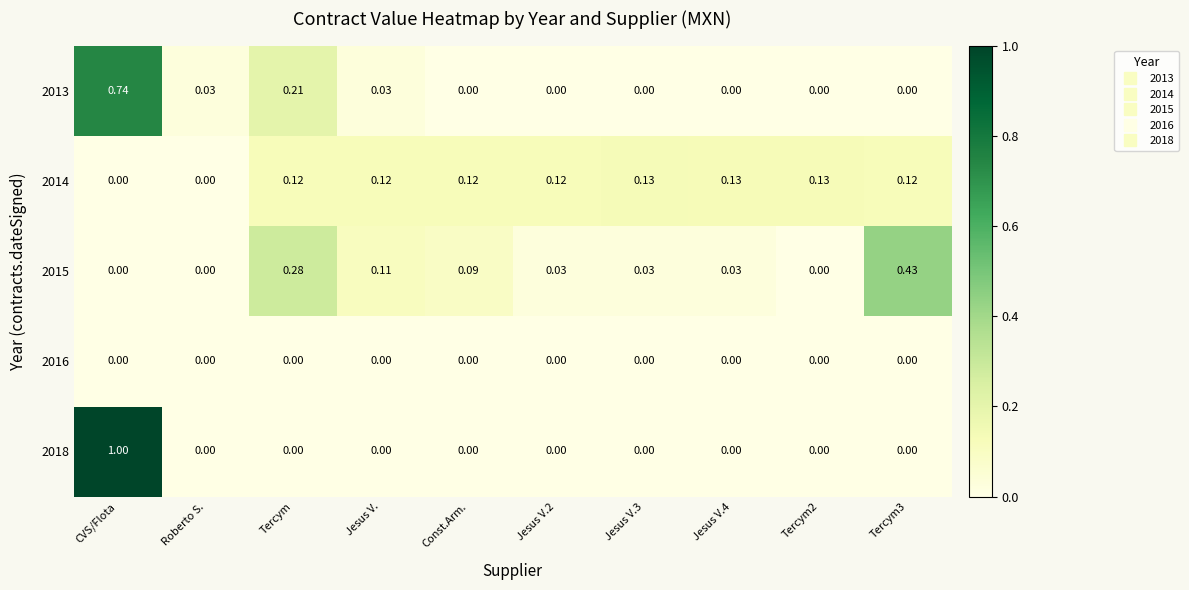

Count the number of data series in this chart.

5